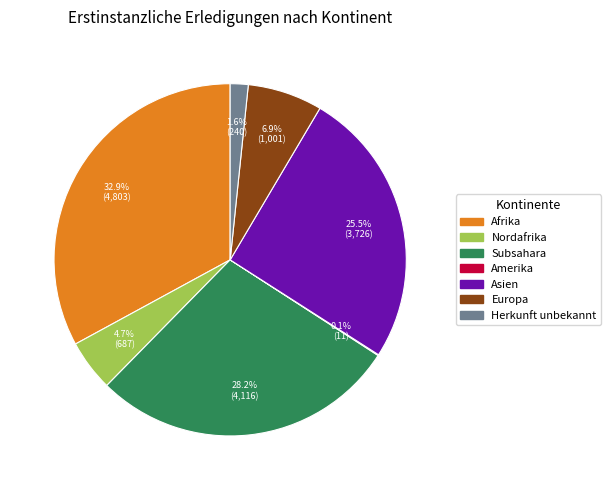

Which has a higher value, Asien or Europa?

Asien